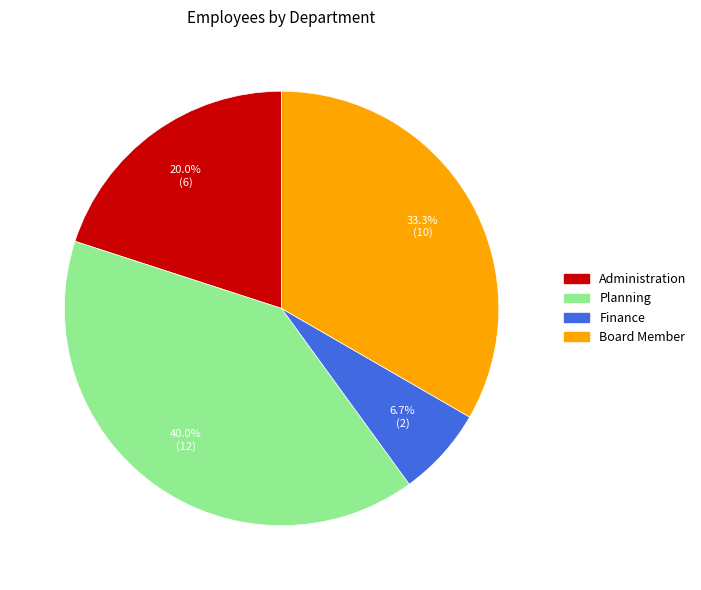

Count the number of slices in the pie.

4